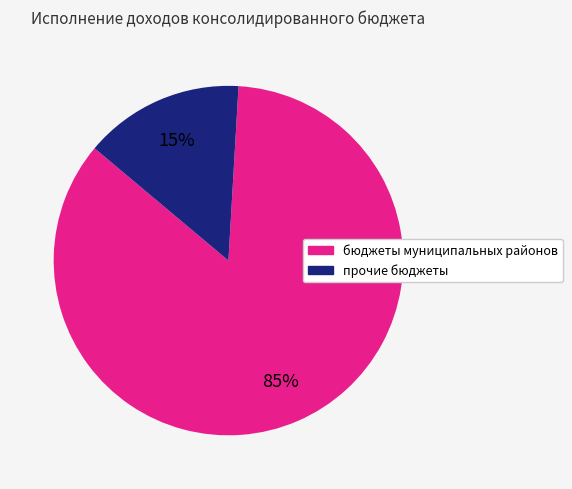

To the nearest percent, what is the average slice percentage?

50%